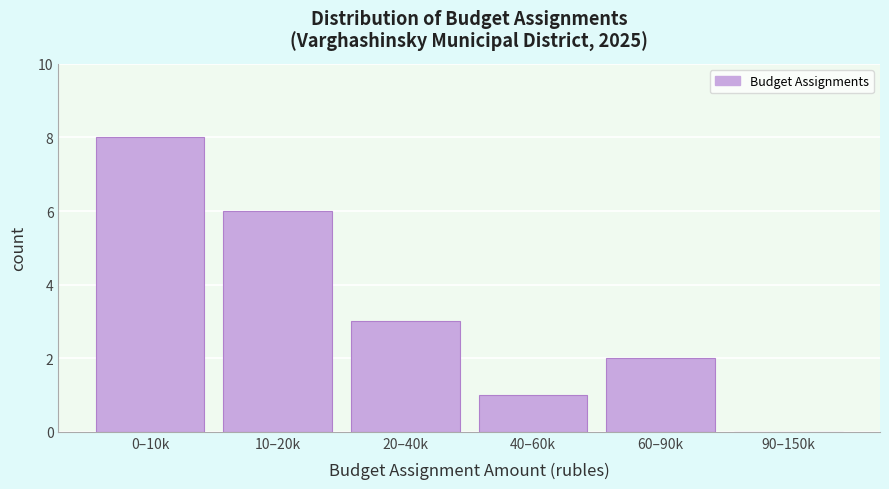

Reading left to right, extract all data points from this chart.

0–10k=8	10–20k=6	20–40k=3	40–60k=1	60–90k=2	90–150k=0